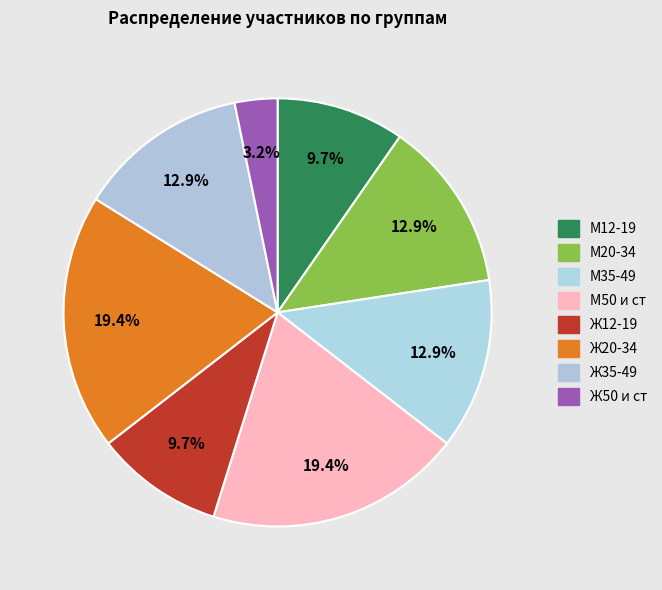

Count the number of slices in the pie.

8